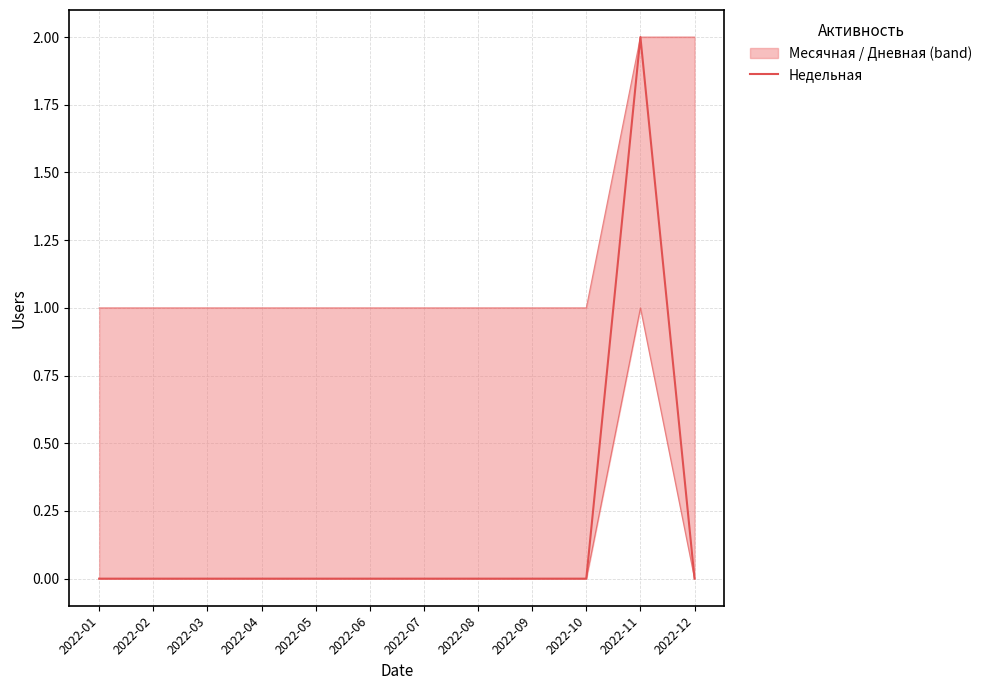

True or false: Дневная and Недельная cross at least once.

False